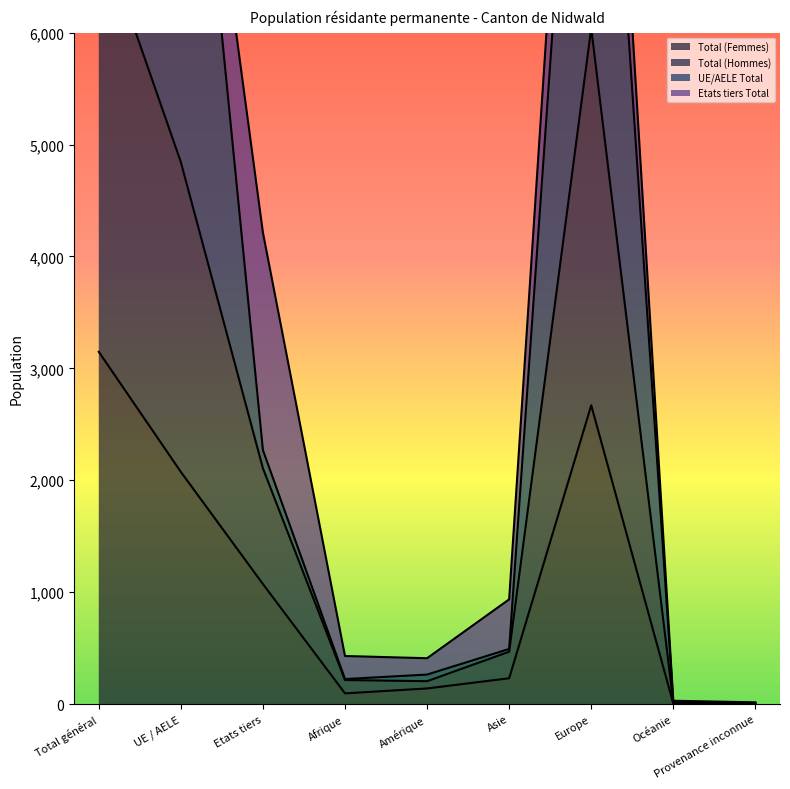

True or false: UE/AELE Total has a value of 9686 at UE / AELE.

True